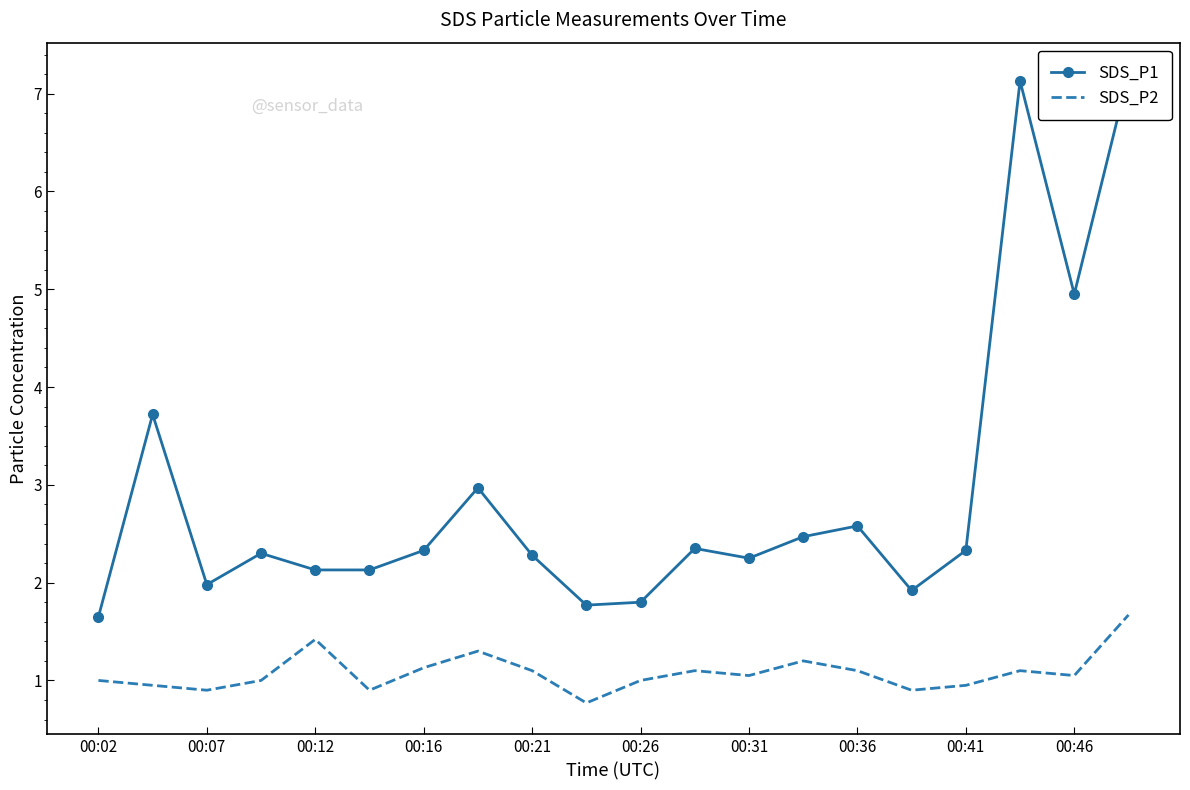

The value of SDS_P2 at 00:41 is 0.9. True or false?

True